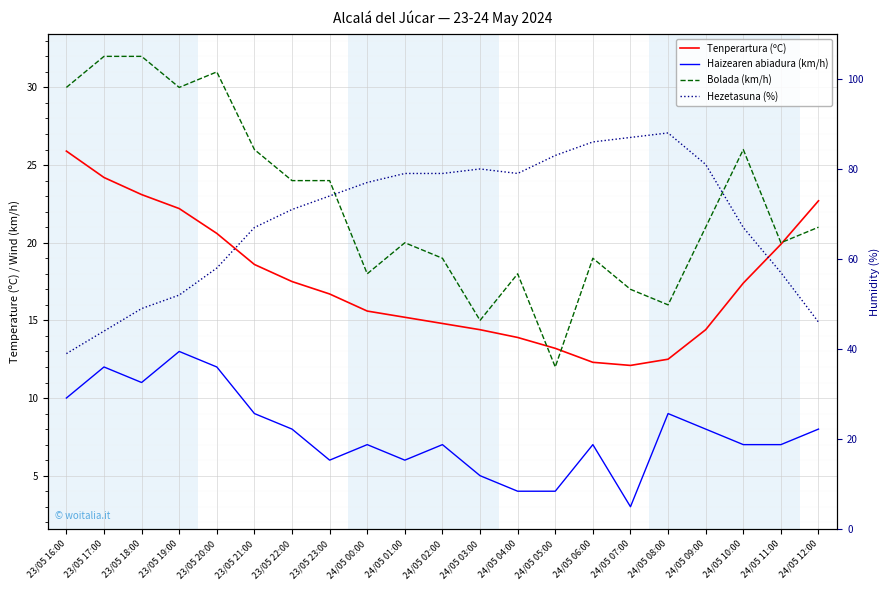

The Tenperartura (ºC) series shows 16.7 at 23/05 23:00. True or false?

True